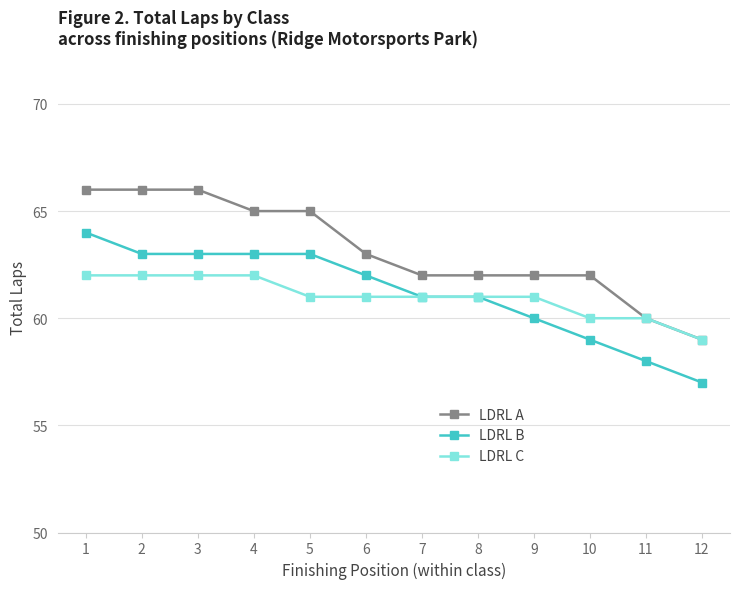

How many values in the LDRL A series are below 63?

6